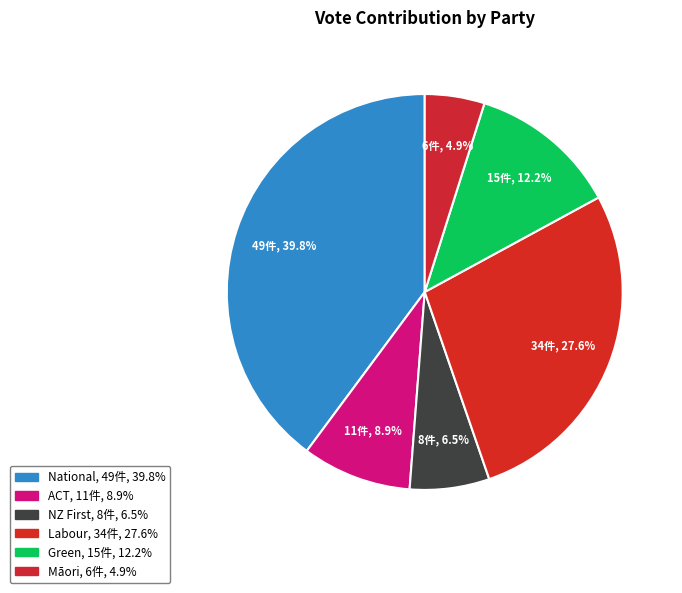

How many segments does this pie chart have?

6